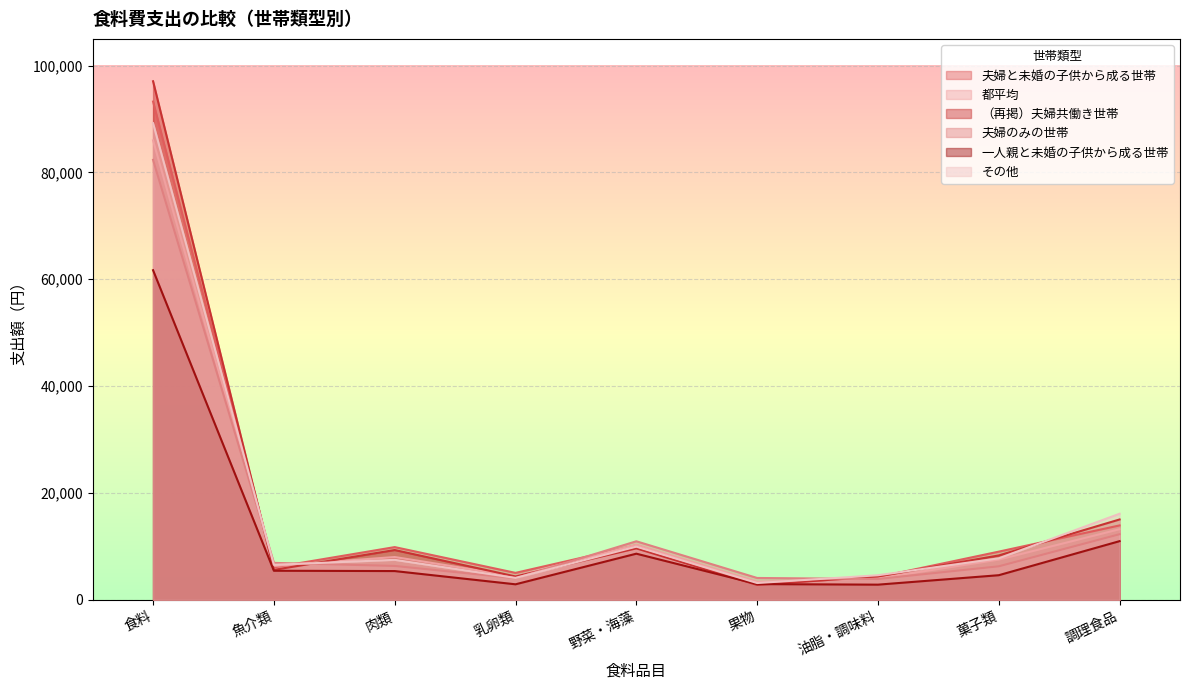

At how many categories does at least one series exceed 50608?

1